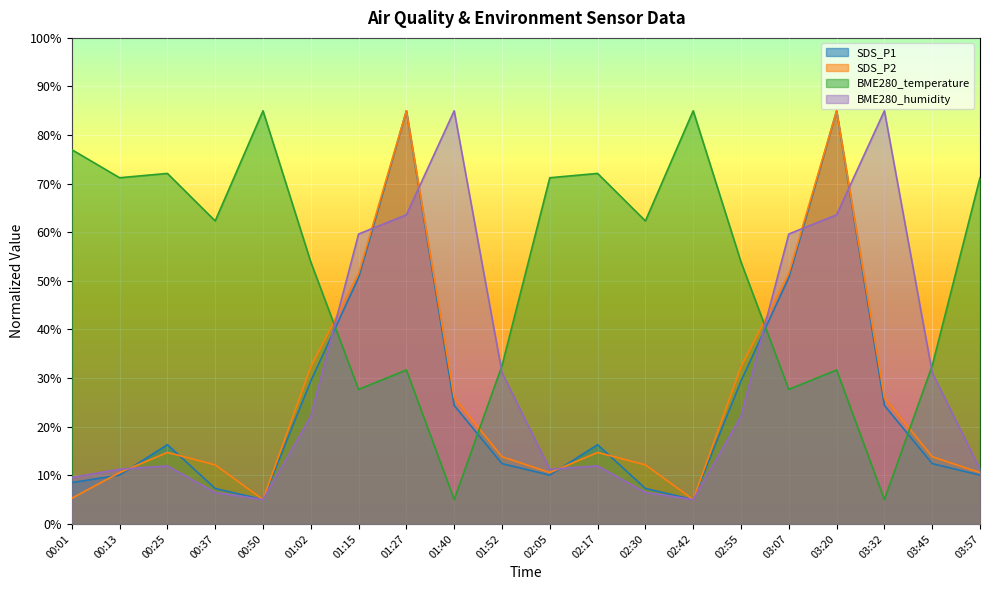

Between 00:25 and 03:45, which series saw the biggest shift?

BME280_temperature